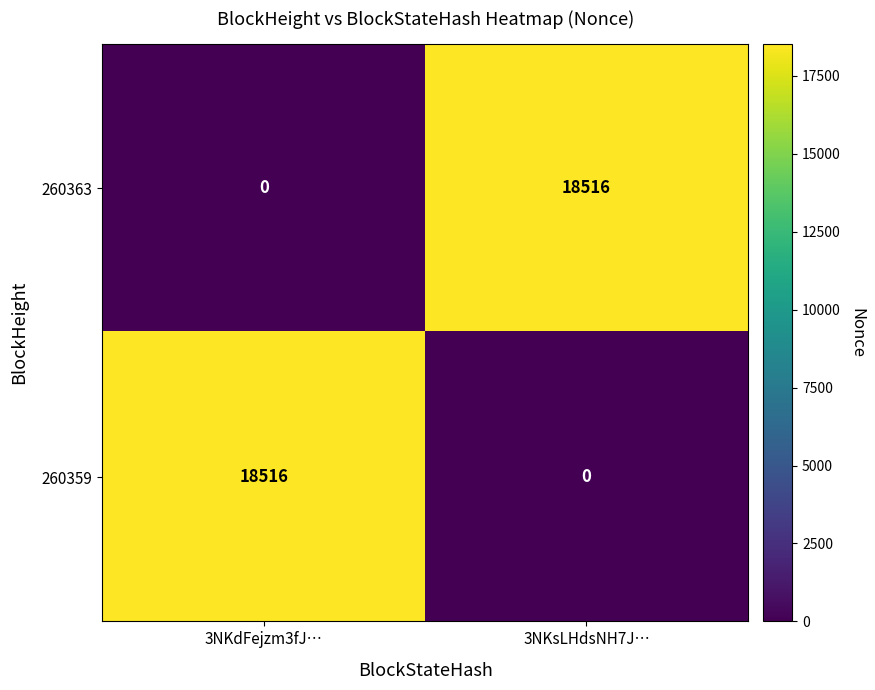

The value of 260359 at 3NKdFejzm3fJ… is 18516. True or false?

True